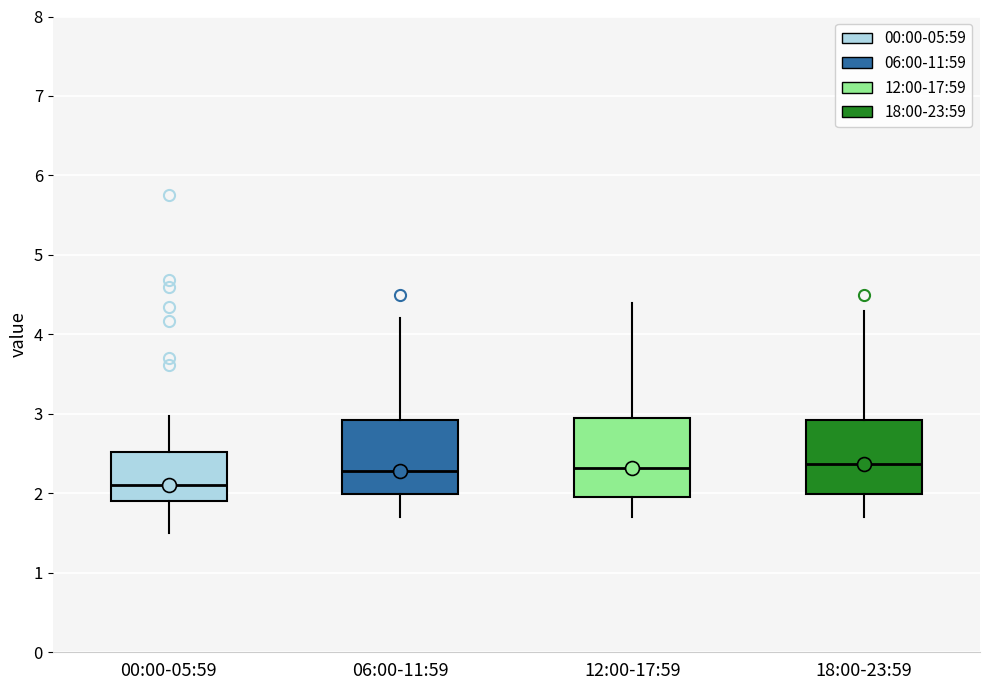

Where does the median line of the box for 06:00-11:59 sit on the y-axis? The values are not printed on the chart, so give them approximately, as read against the axis.

2.3